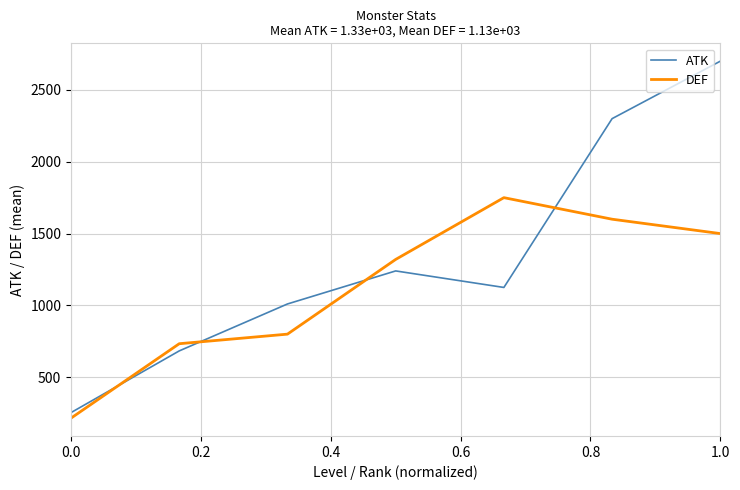

What is the maximum value shown in the chart?

2700.0